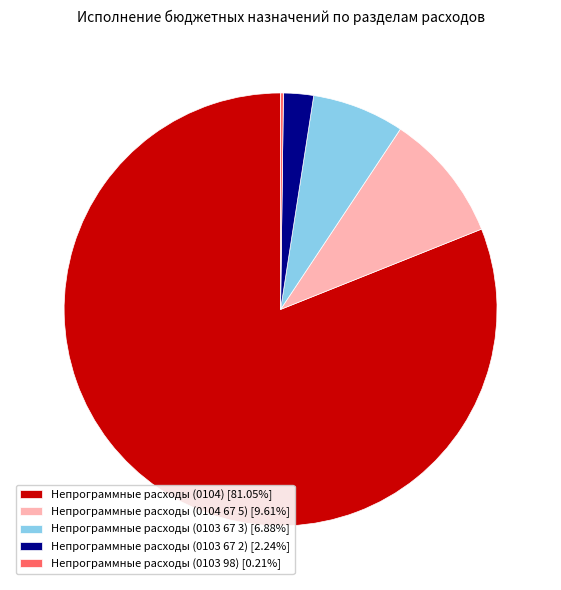

Does any single category account for the majority?

Yes